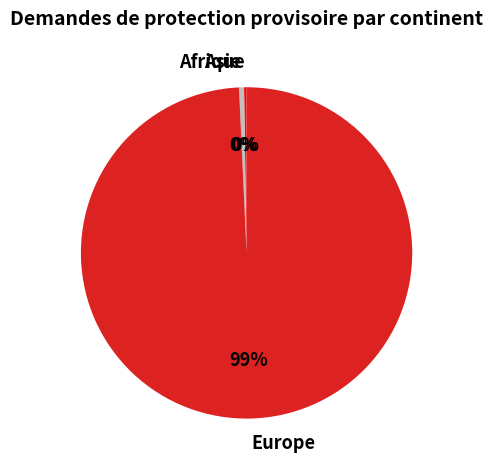

What is the largest slice in the pie chart?

Europe